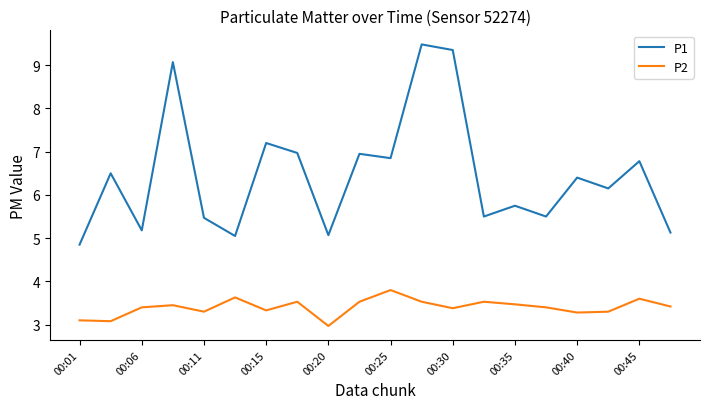

What is the minimum value shown in the chart?

3.0